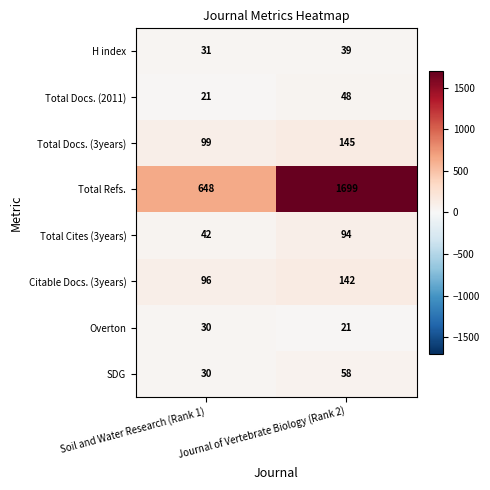

How many data points does each series have?

2